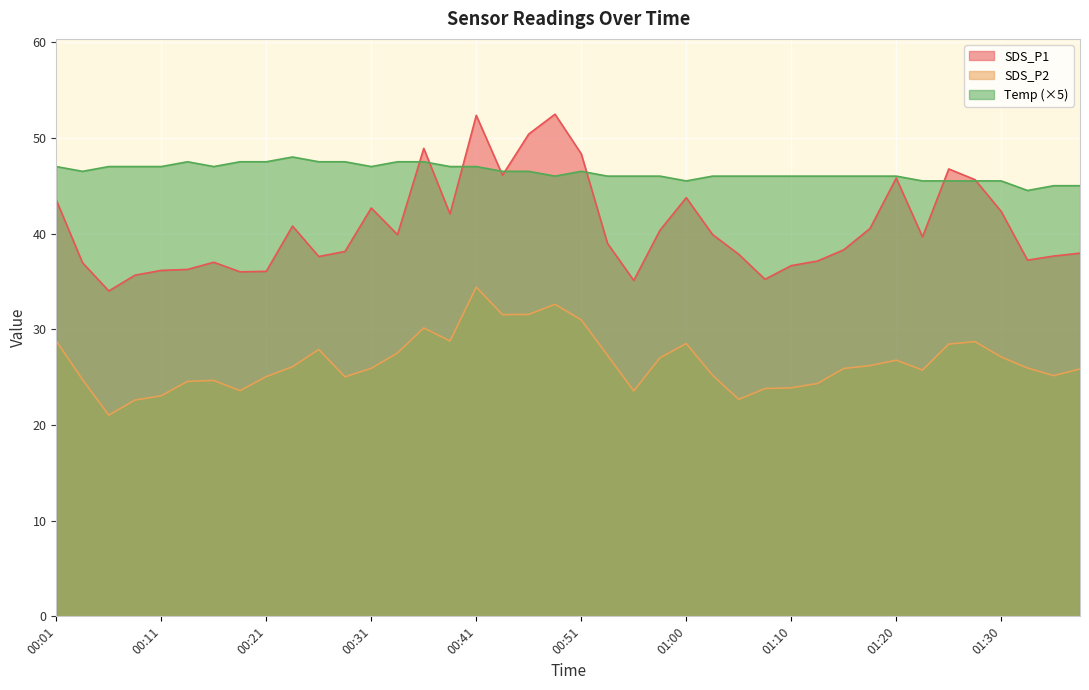

Which category has the lowest value across all series?

00:06